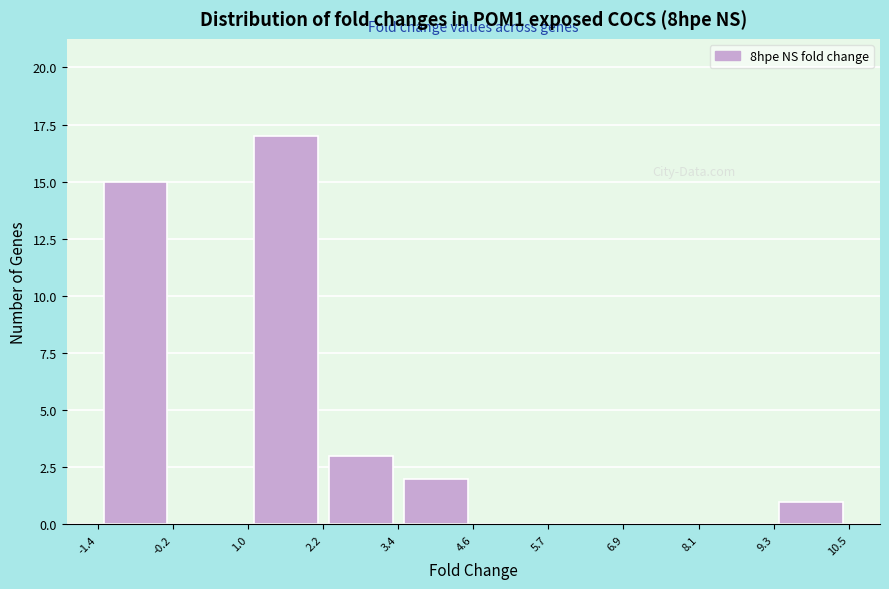

Reading left to right, transcribe this chart: for each bar, give the range it covers on the x-axis and its height. The values are not printed on the chart, so give them approximately, as read against the axis.

-1.4 to -0.2: 15
-0.2 to 1.0: 0
1.0 to 2.2: 17
2.2 to 3.4: 3
3.4 to 4.6: 2
4.6 to 5.7: 0
5.7 to 6.9: 0
6.9 to 8.1: 0
8.1 to 9.3: 0
9.3 to 10.5: 1